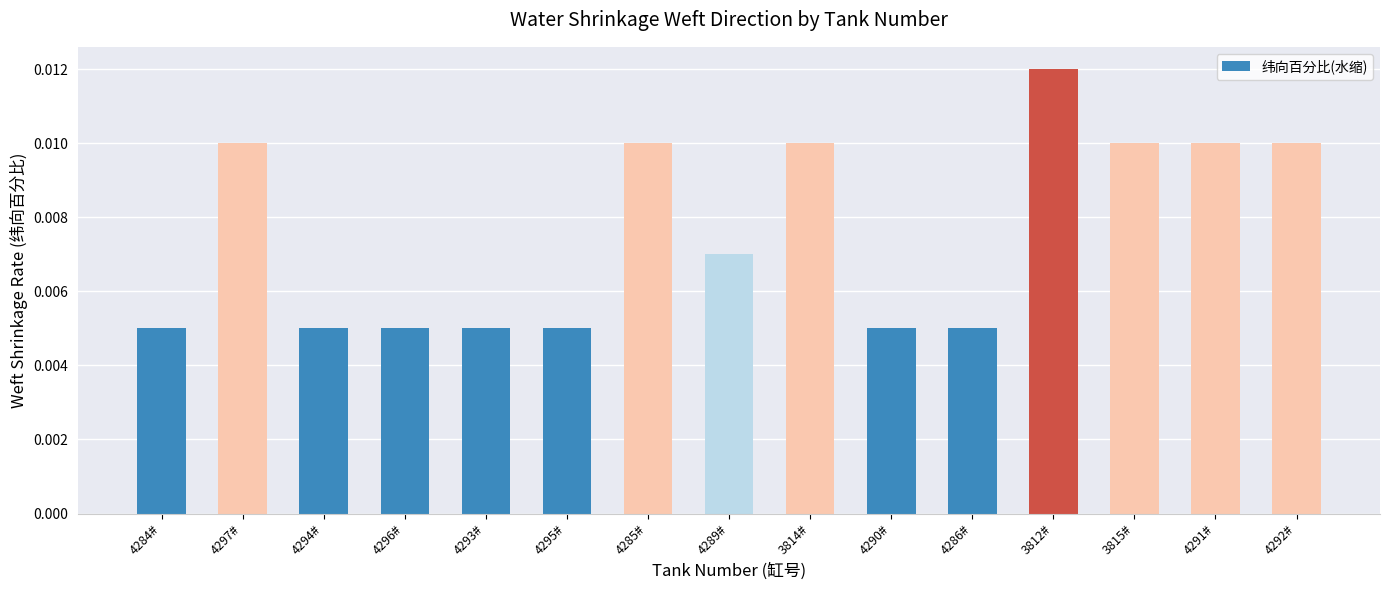

Which category has the highest value across all series?

3812#